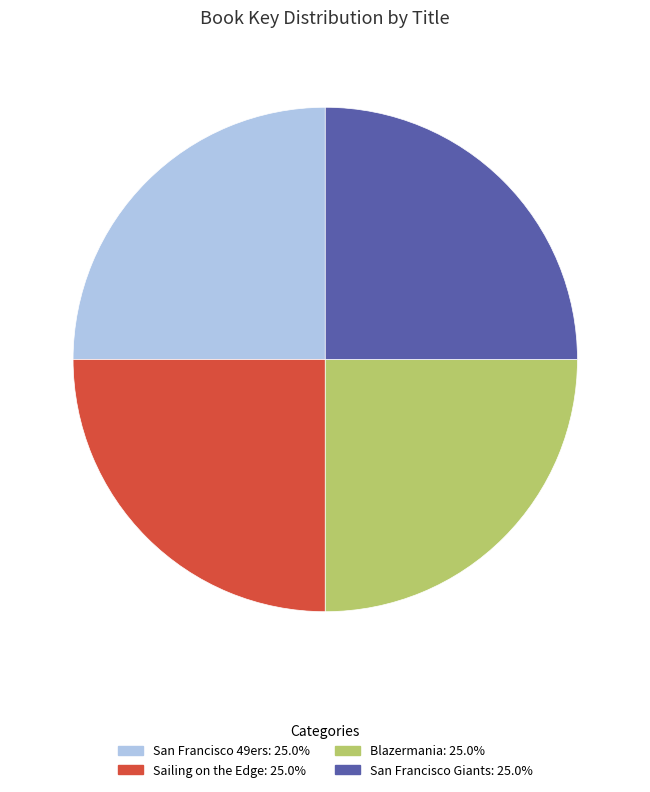

True or false: San Francisco 49ers accounts for 18% of the total.

False